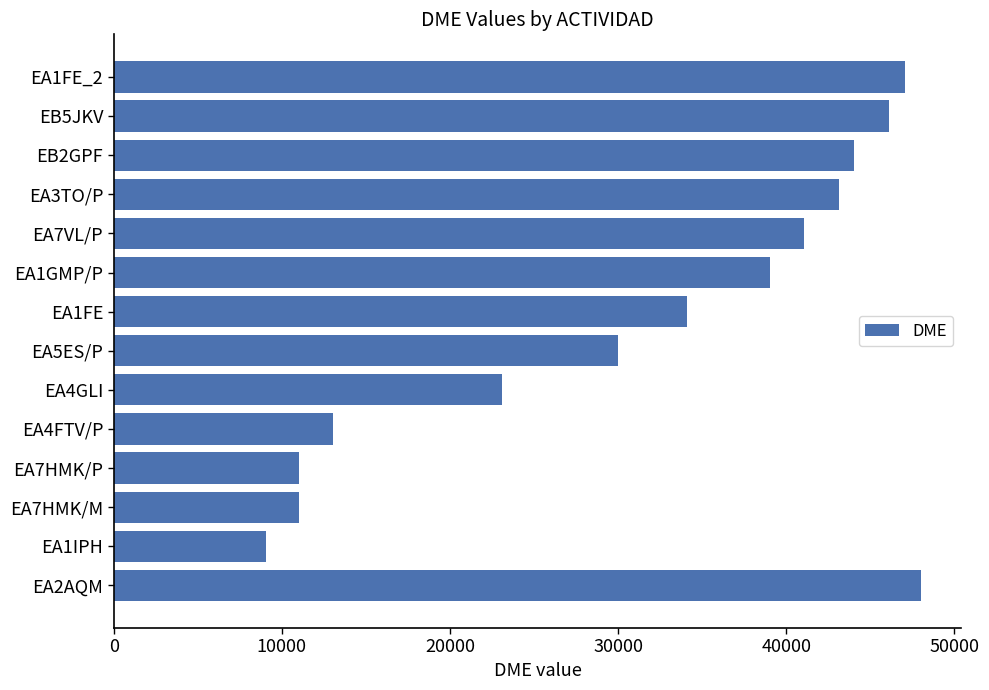

Is it true that the value at EA7VL/P is 41068?

True